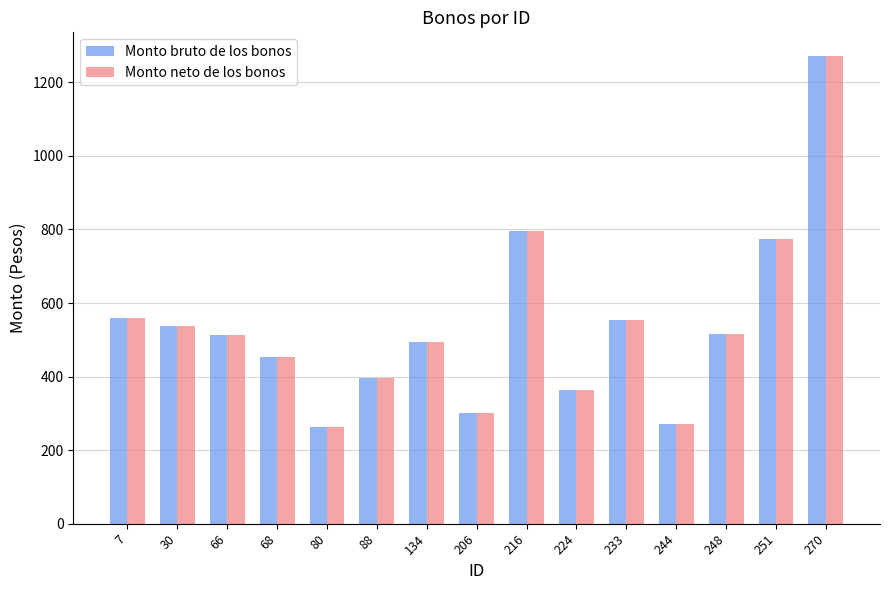

What is the minimum value shown in the chart?

264.2